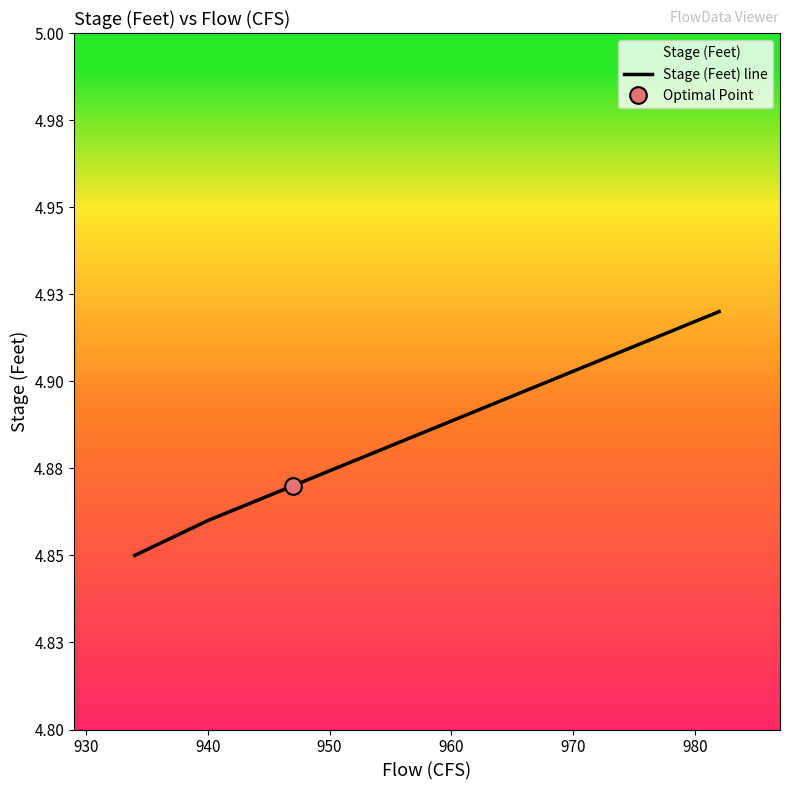

Is it true that the value at 940 is 1.5?

False